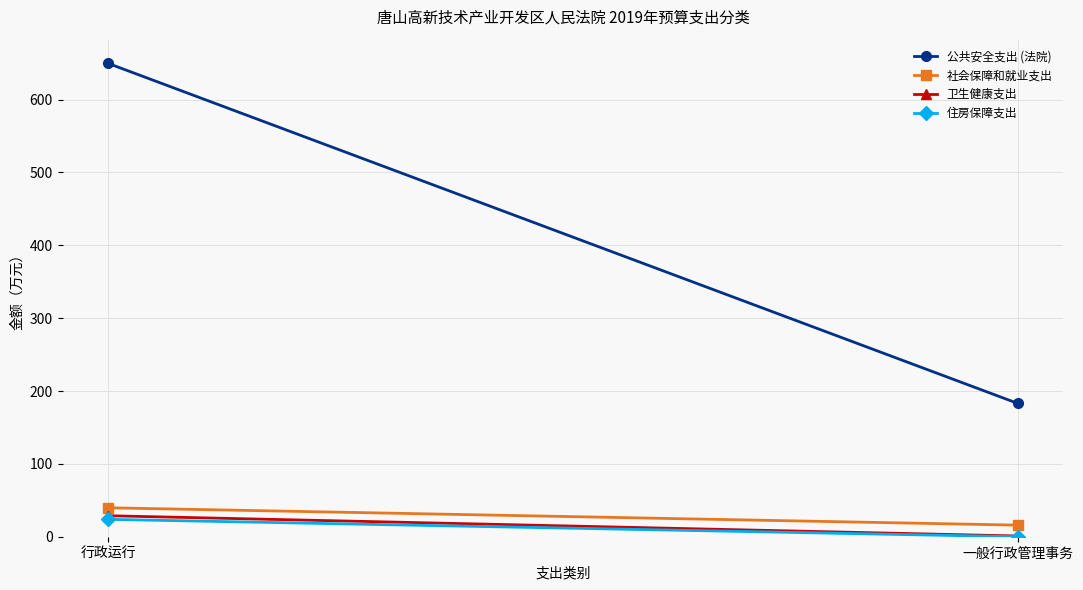

Reading left to right, list all the values displayed in this chart.

公共安全支出 (法院): 行政运行=649.8	一般行政管理事务=183.0
社会保障和就业支出: 行政运行=39.7	一般行政管理事务=15.9
卫生健康支出: 行政运行=28.8	一般行政管理事务=1.0
住房保障支出: 行政运行=23.8	一般行政管理事务=0.0